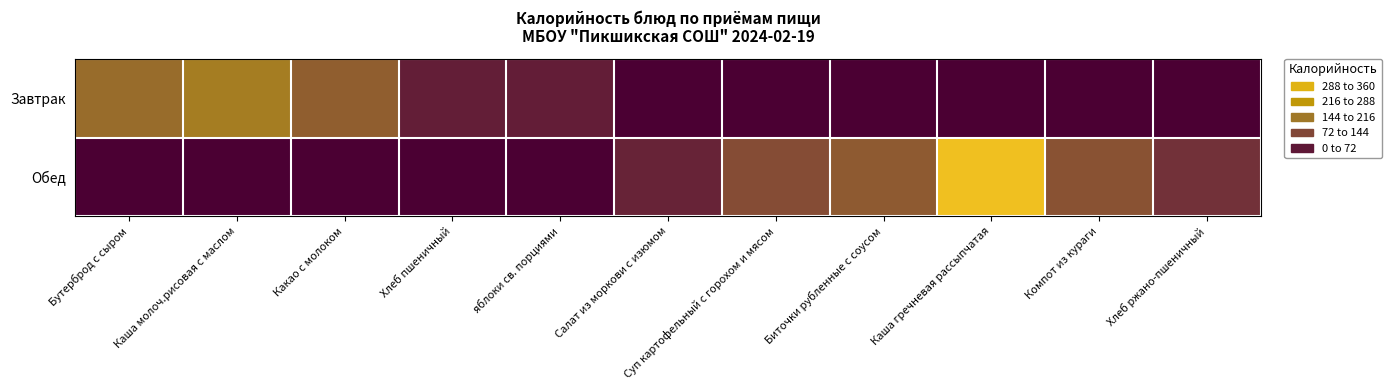

Count the number of categories in the chart.

11